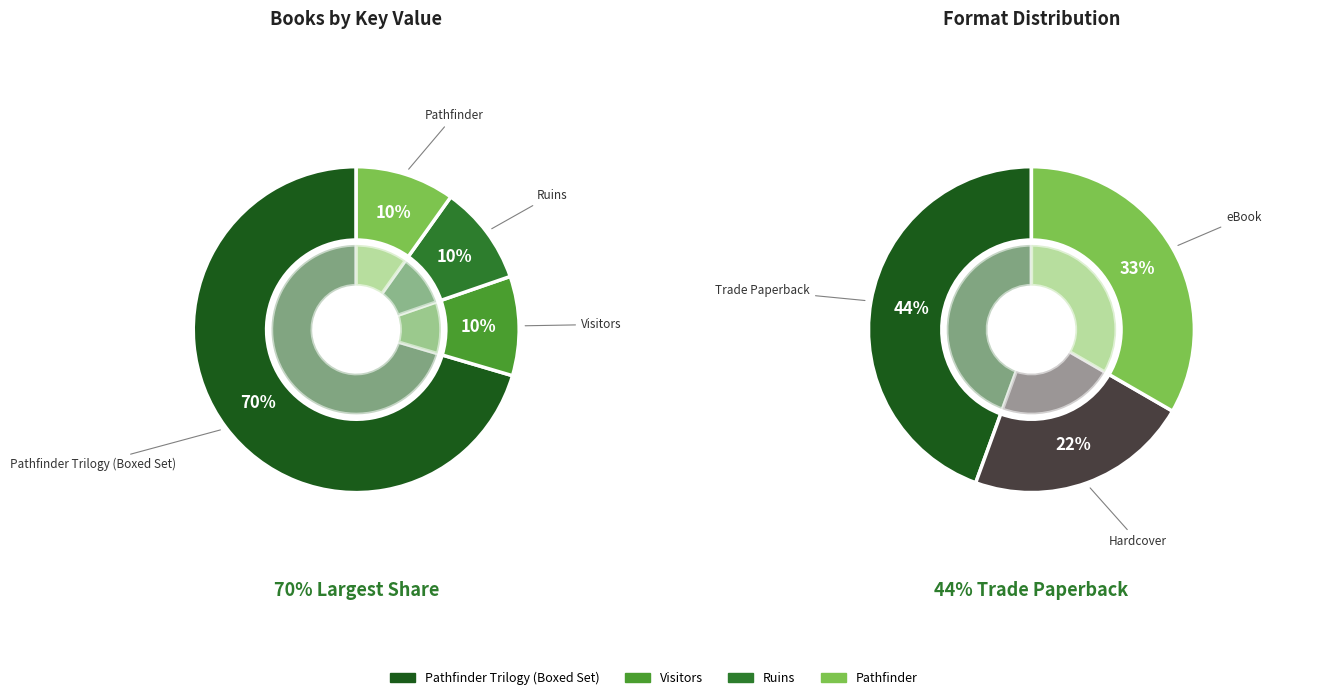

Which has a higher value, Visitors or Pathfinder?

Visitors